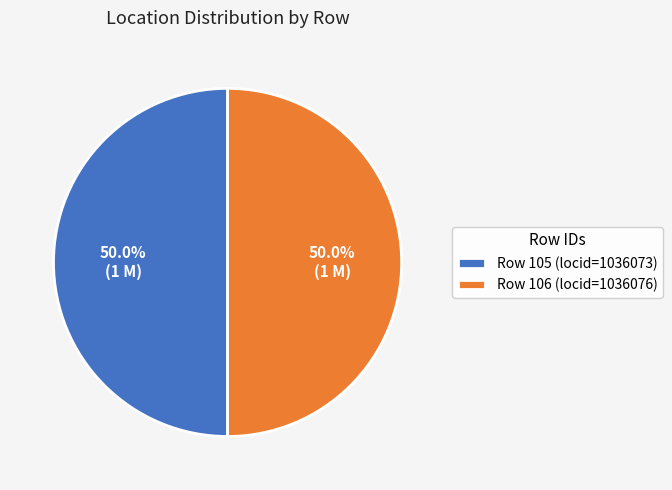

Combined, do Row 105 (locid=1036073) and Row 106 (locid=1036076) account for over 50%?

Yes